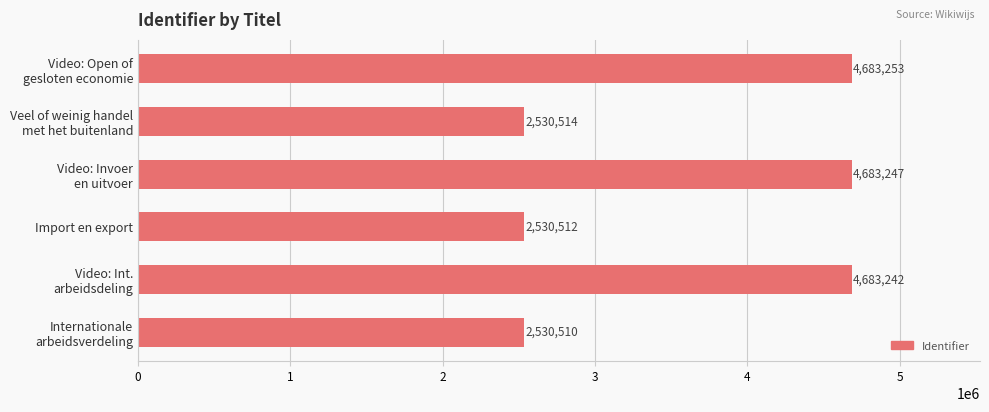

What is the greatest value displayed?

4683253